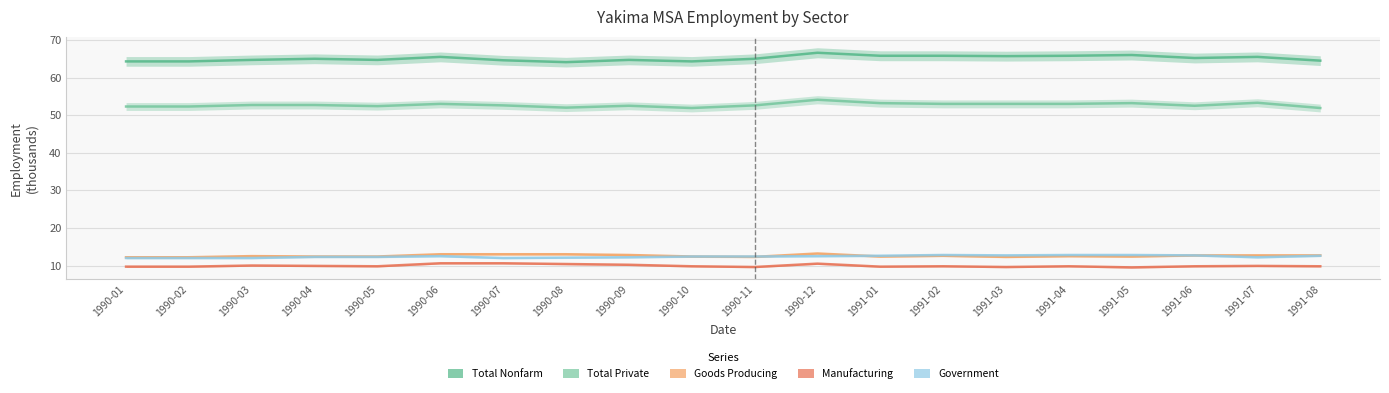

Which series has the largest total across all categories?

Total Nonfarm